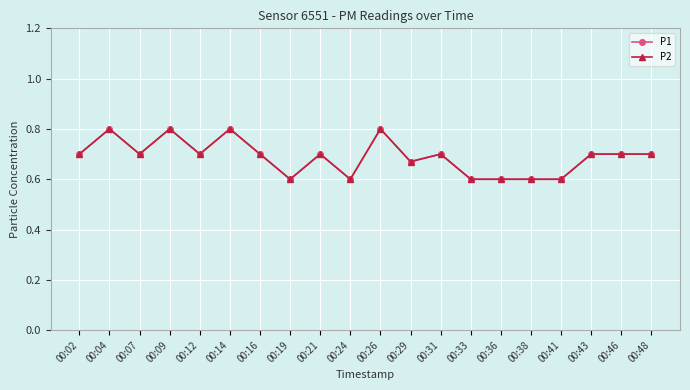

The P1 series shows 0.6 at 00:24. True or false?

True